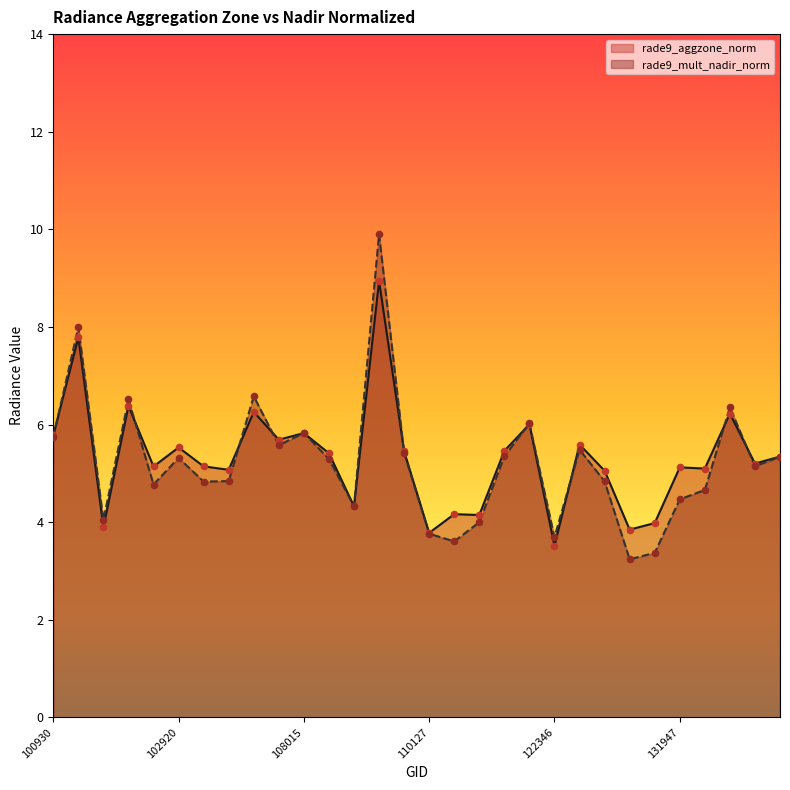

Which series contains the lowest Y value?

rade9_mult_nadir_norm